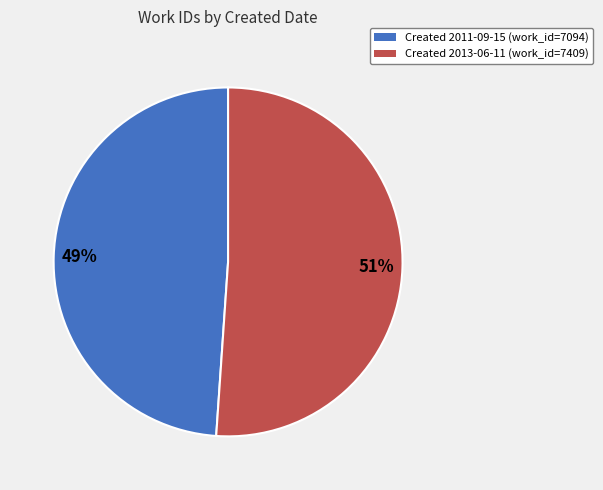

To the nearest percent, what is the difference between the largest and smallest slice percentages?

2%